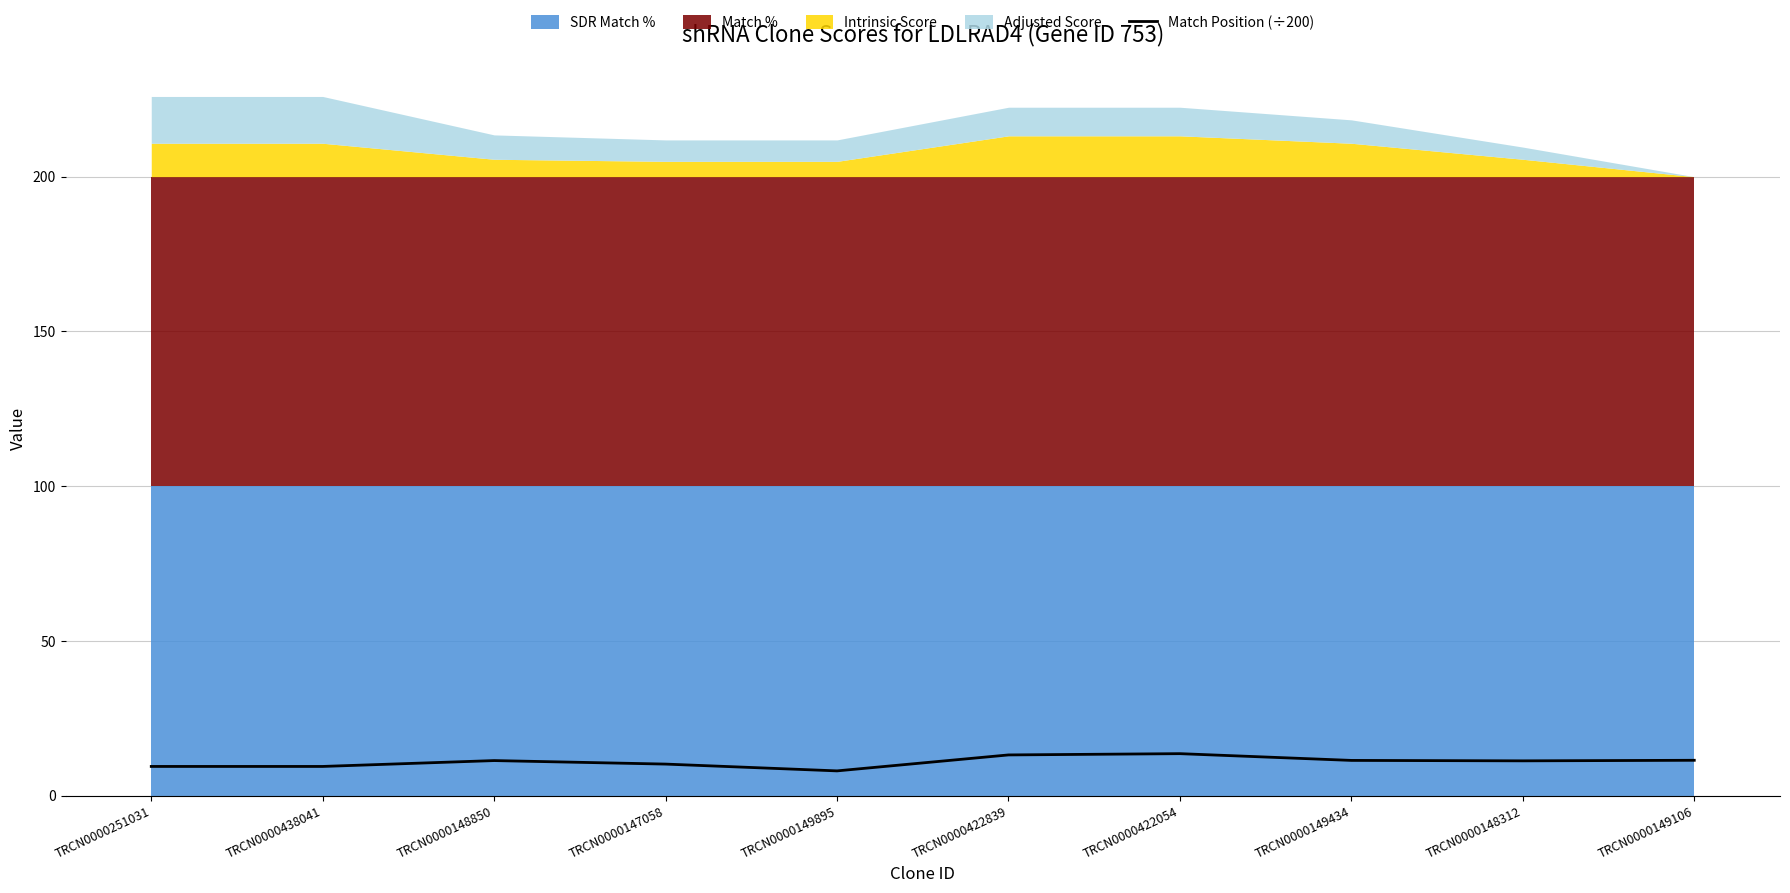

Read the value at TRCN0000148312.

11.3